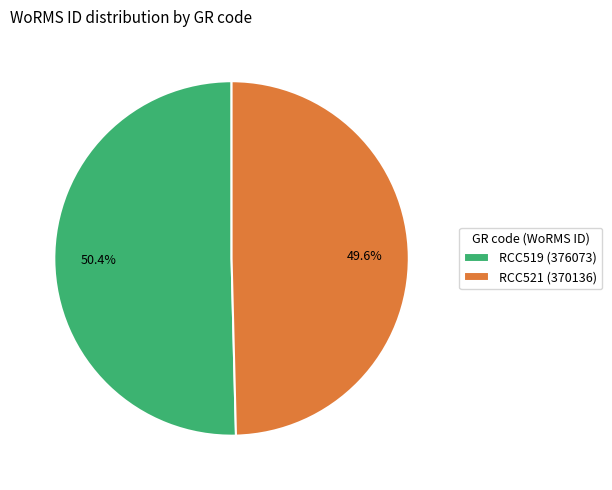

Which category accounts for the majority?

RCC519